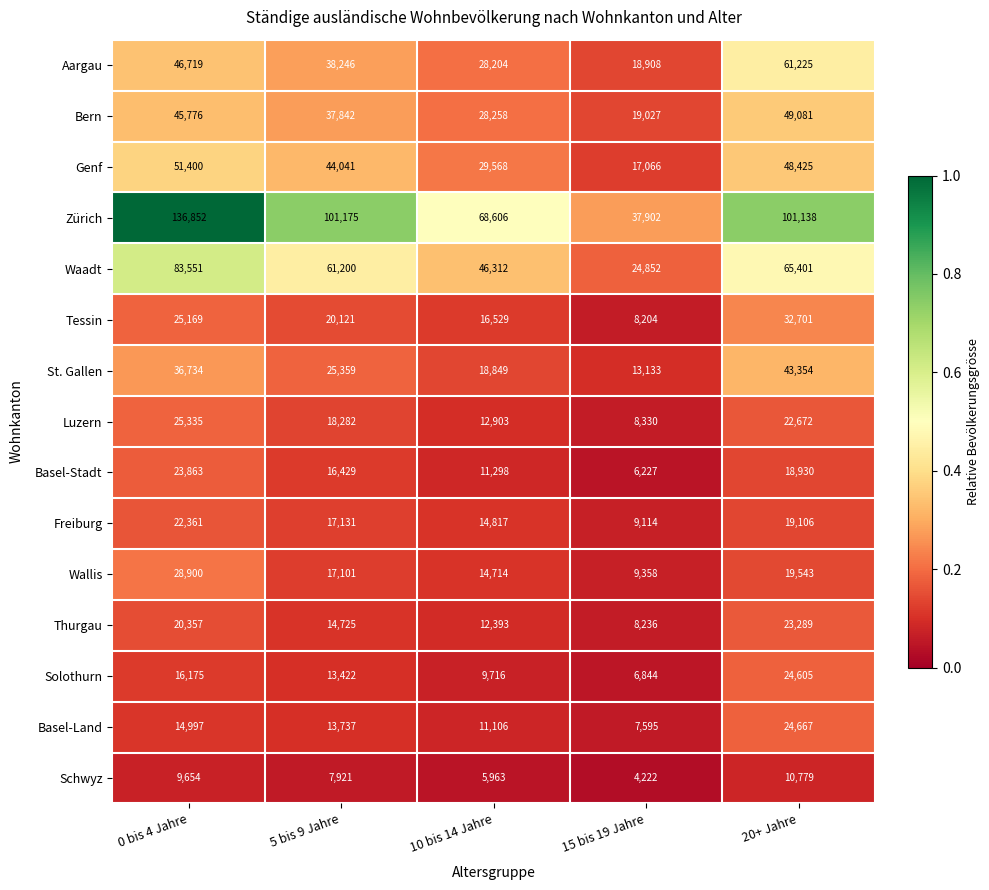

What value does the Zürich series have at 10 bis 14 Jahre, to the nearest 100?

68600